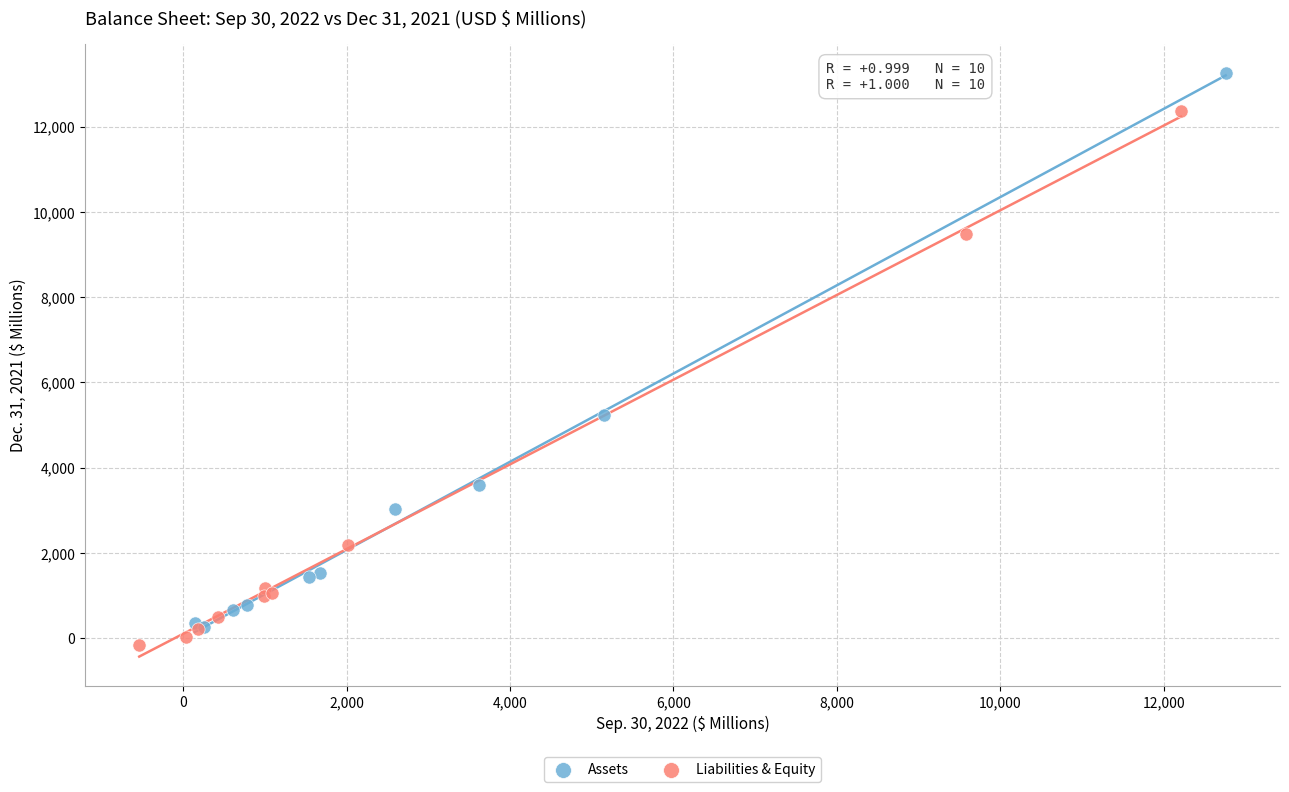

Which series reaches the maximum Y coordinate?

Assets